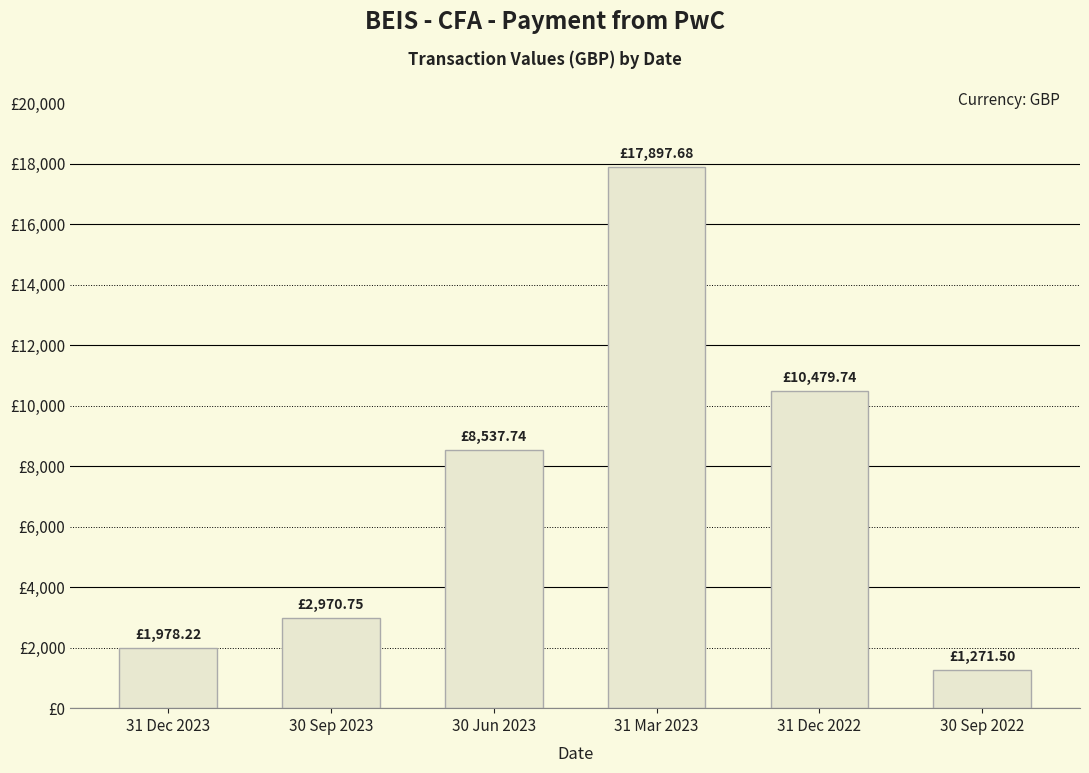

What is the label of the 2nd bar from the left?

30 Sep 2023